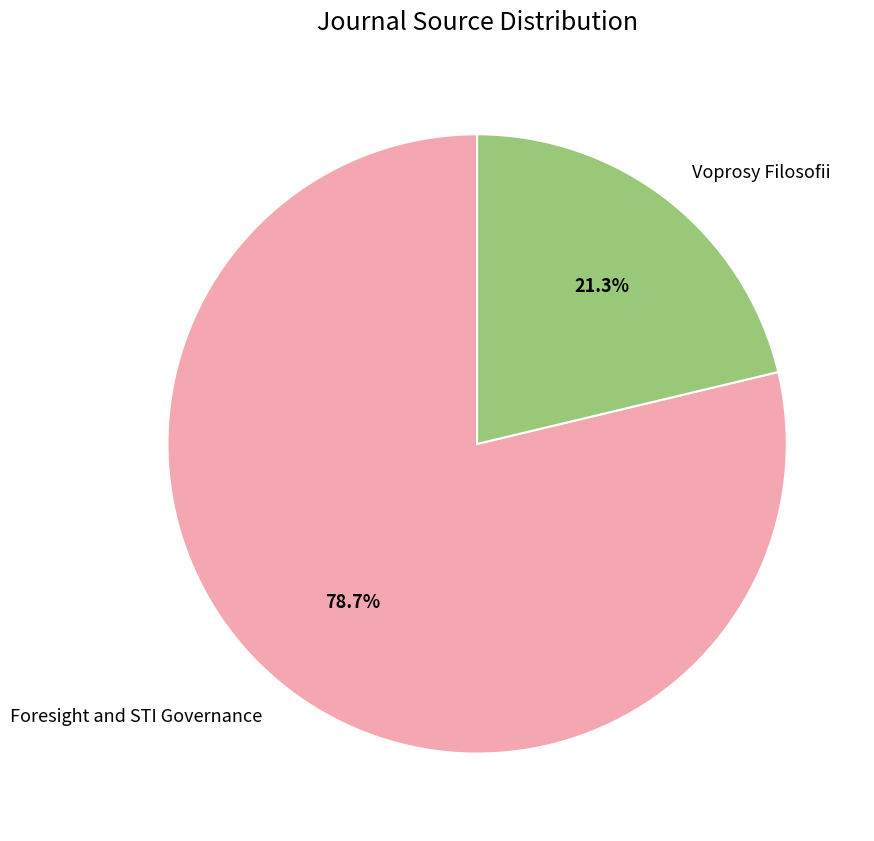

How many segments does this pie chart have?

2